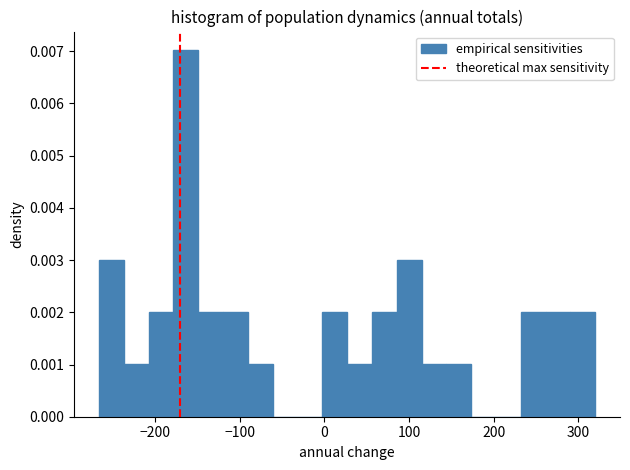

Around what value on the x-axis is the tallest bar? Give the approximate position of its centre, as read against the axis.

-160